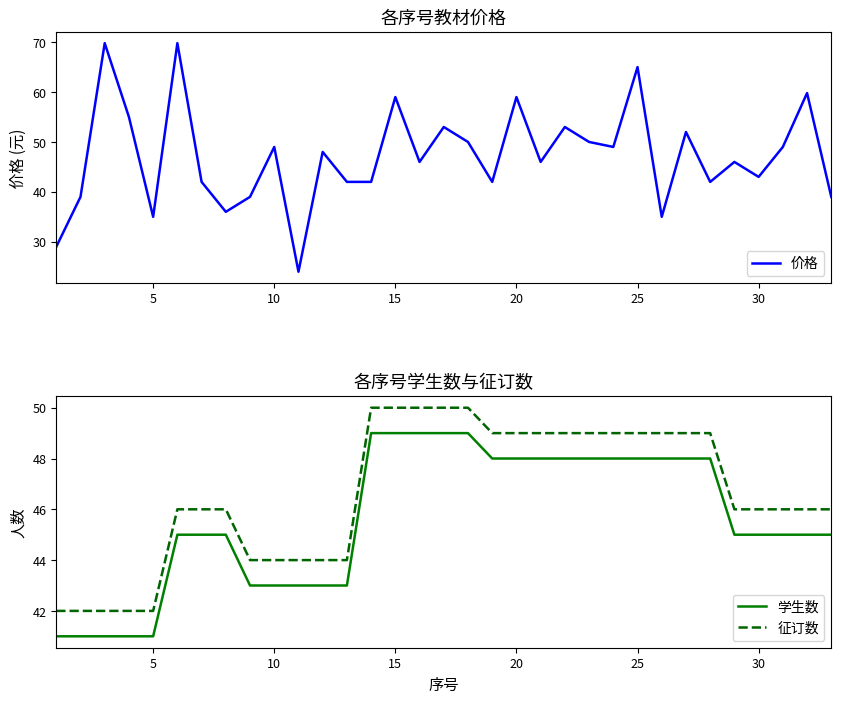

What is the minimum value for 征订数?

42